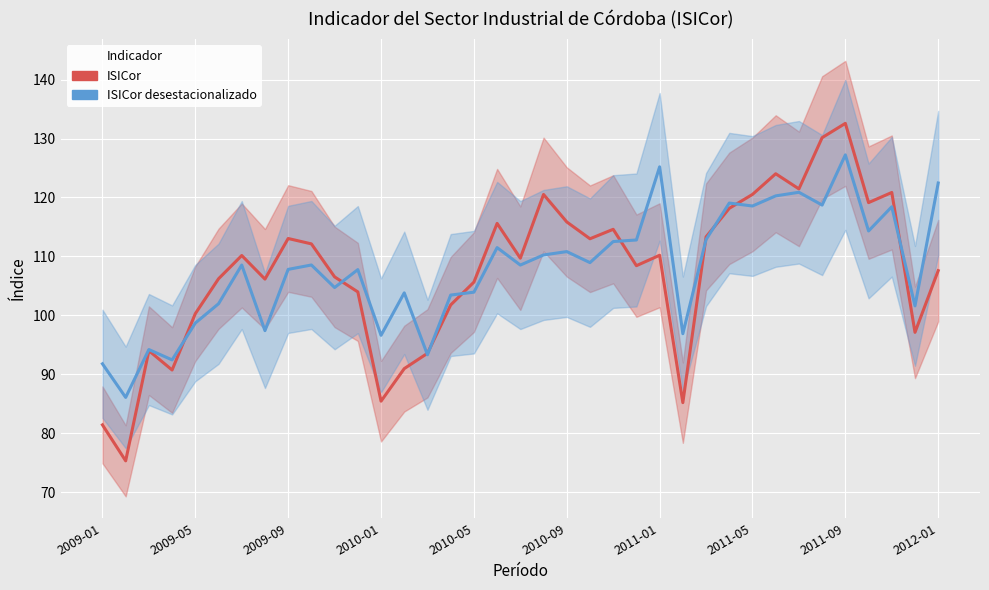

True or false: ISICor has more than 0 points higher than both neighbors.

True